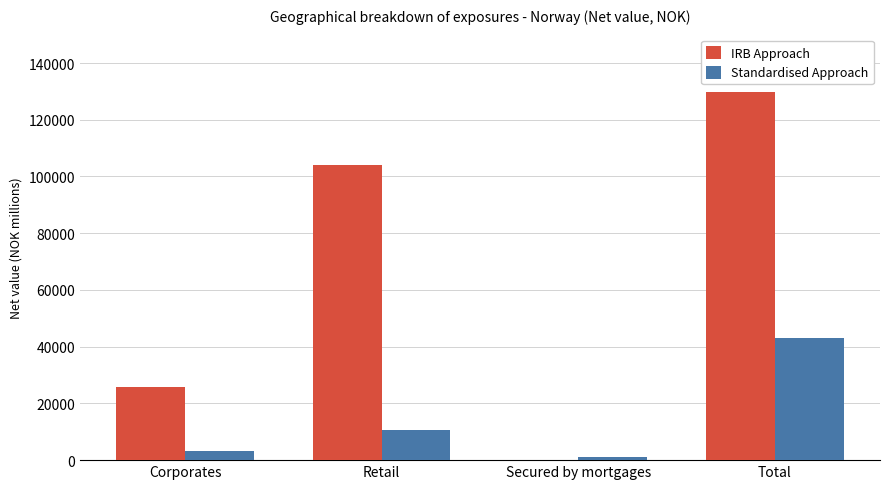

Reading left to right, list all the values displayed in this chart.

IRB Approach: 25609.2	104120.1	0.0	129729.3
Standardised Approach: 3085.5	10780.6	1156.6	42943.2